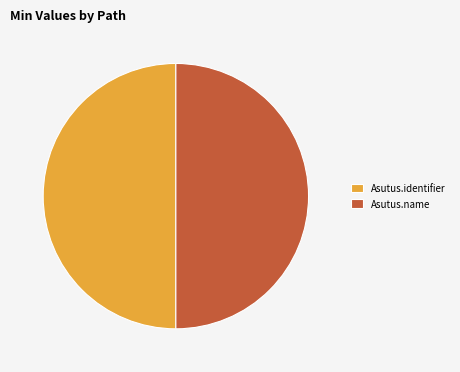

Approximately how many times larger is the value at Asutus.name compared to Asutus.identifier?

1.0